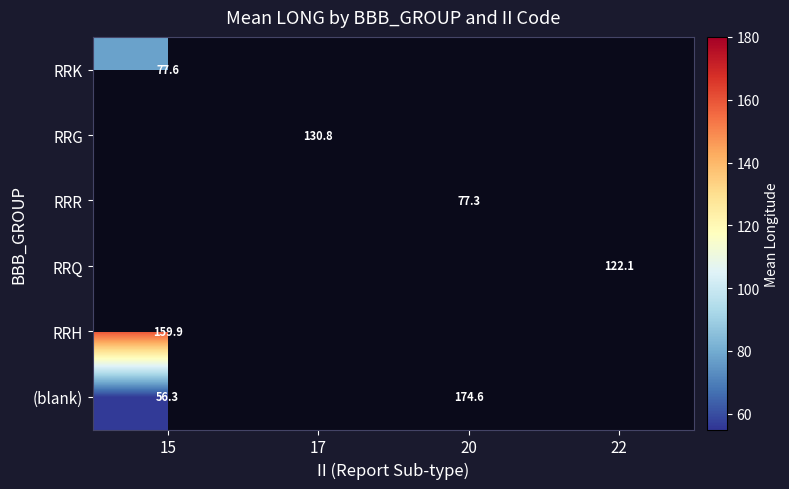

Between 15 and 20, which is larger?

20